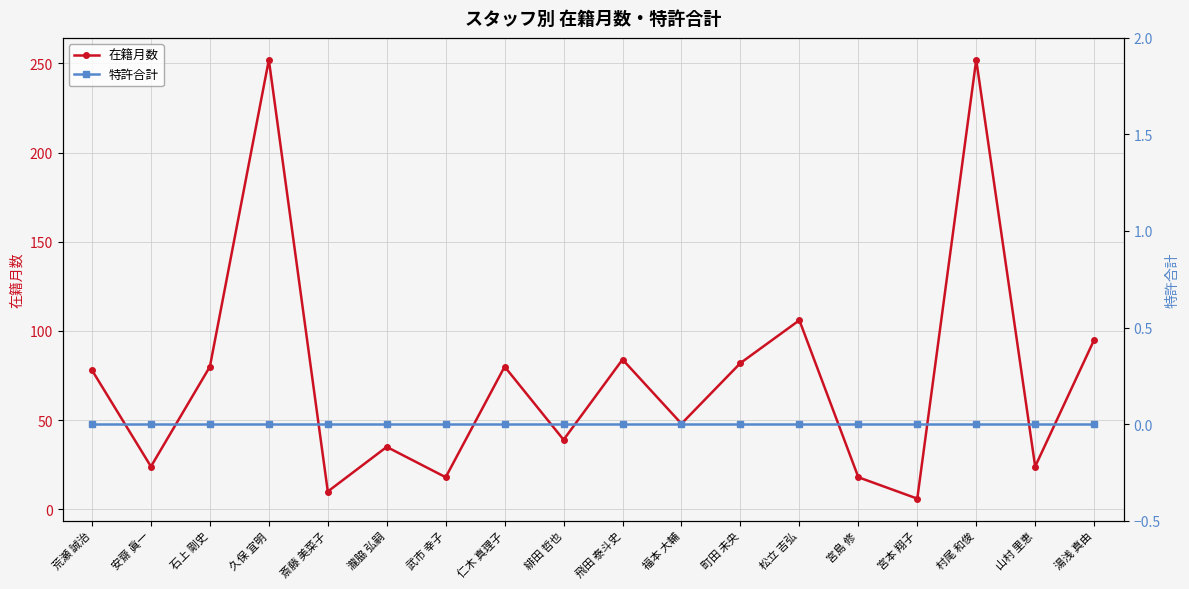

At which label is 在籍月数 closest to 129?

松立 吉弘